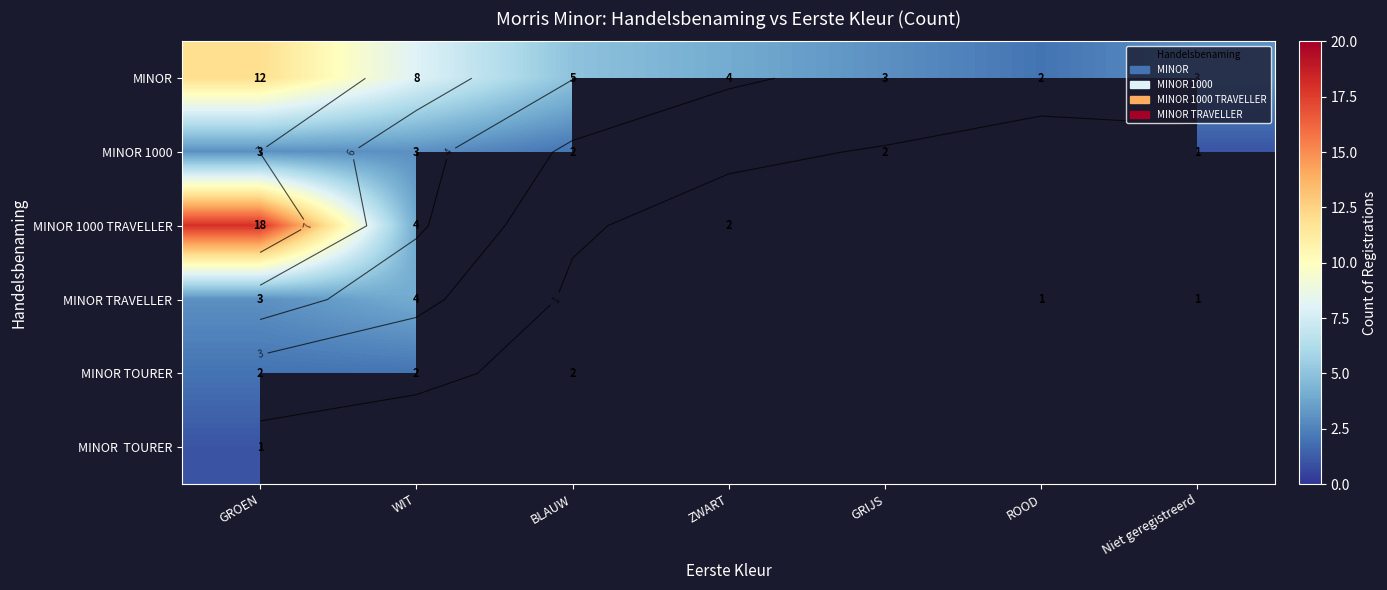

Between GRIJS and BLAUW, which is larger?

BLAUW